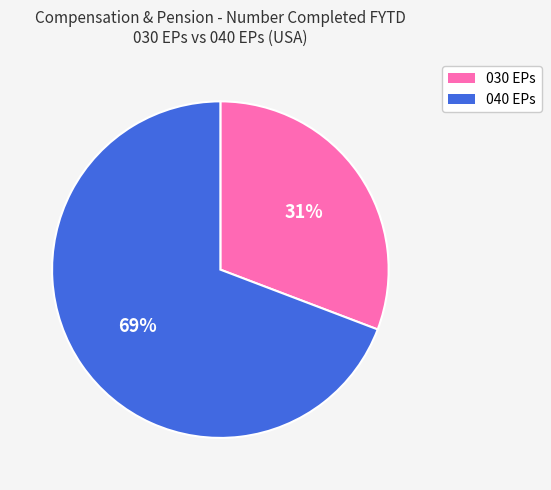

How many slices are in this pie chart?

2